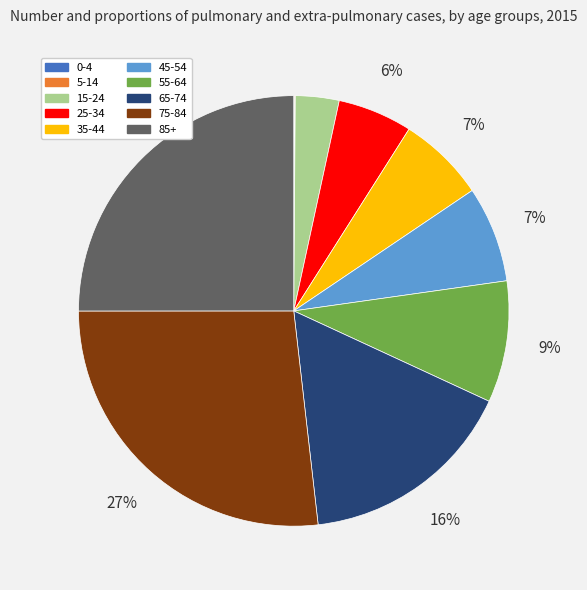

To the nearest percent, what portion does 85+ represent?

25%